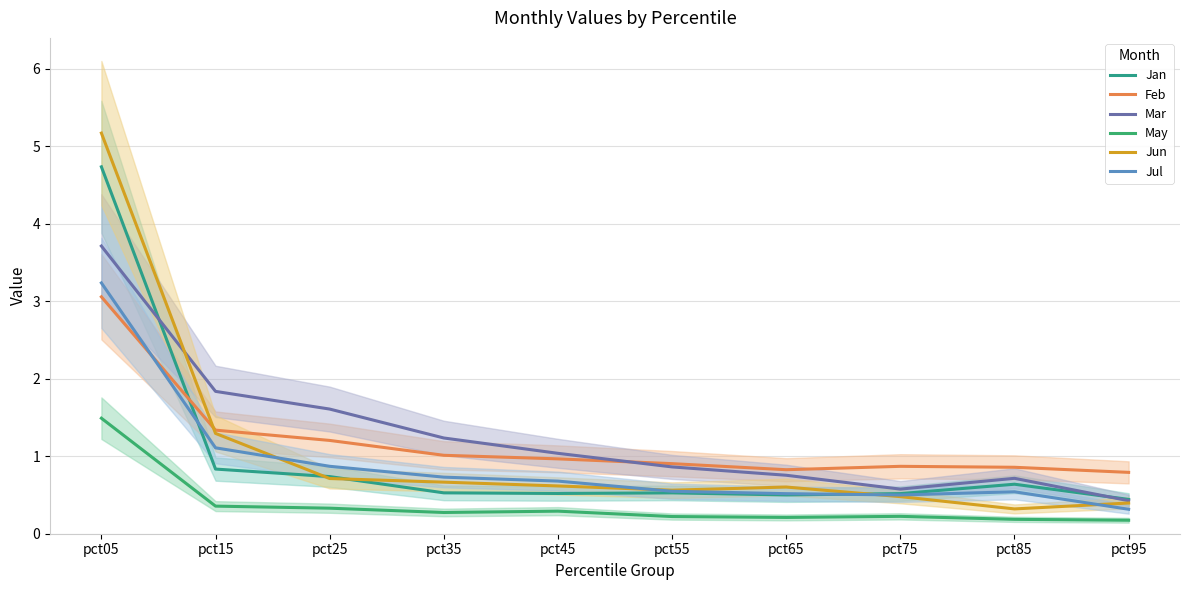

How many data points does each series have?

10